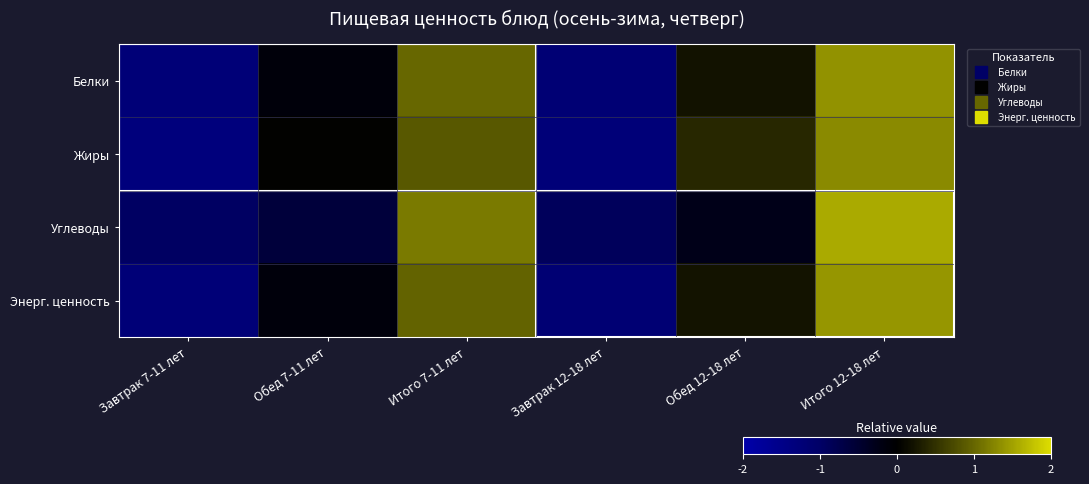

At how many categories does at least one series exceed -1?

6